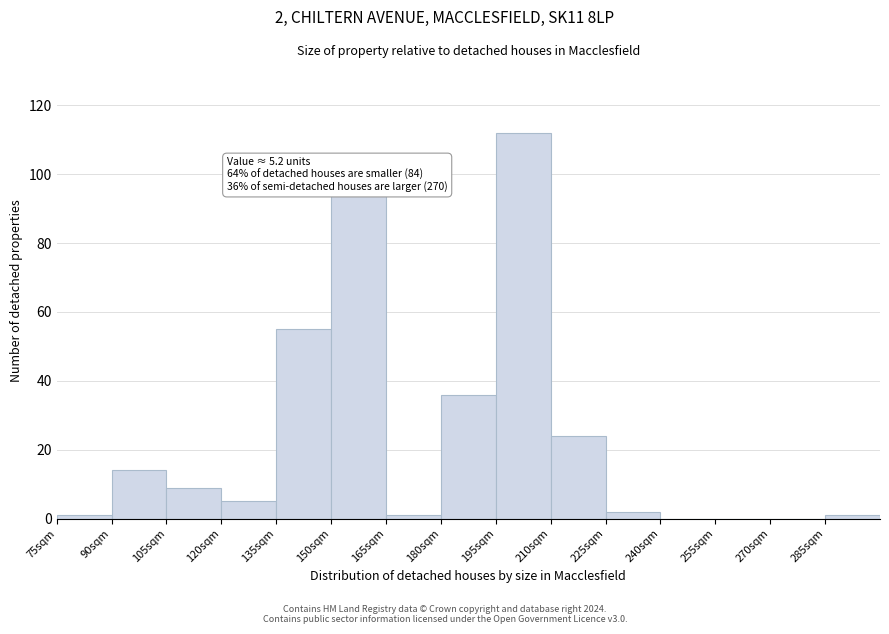

Reading left to right, list all the values displayed in this chart.

75sqm=1	90sqm=14	105sqm=9	120sqm=5	135sqm=55	150sqm=94	165sqm=1	180sqm=36	195sqm=112	210sqm=24	225sqm=2	240sqm=0	255sqm=0	270sqm=0	285sqm=1